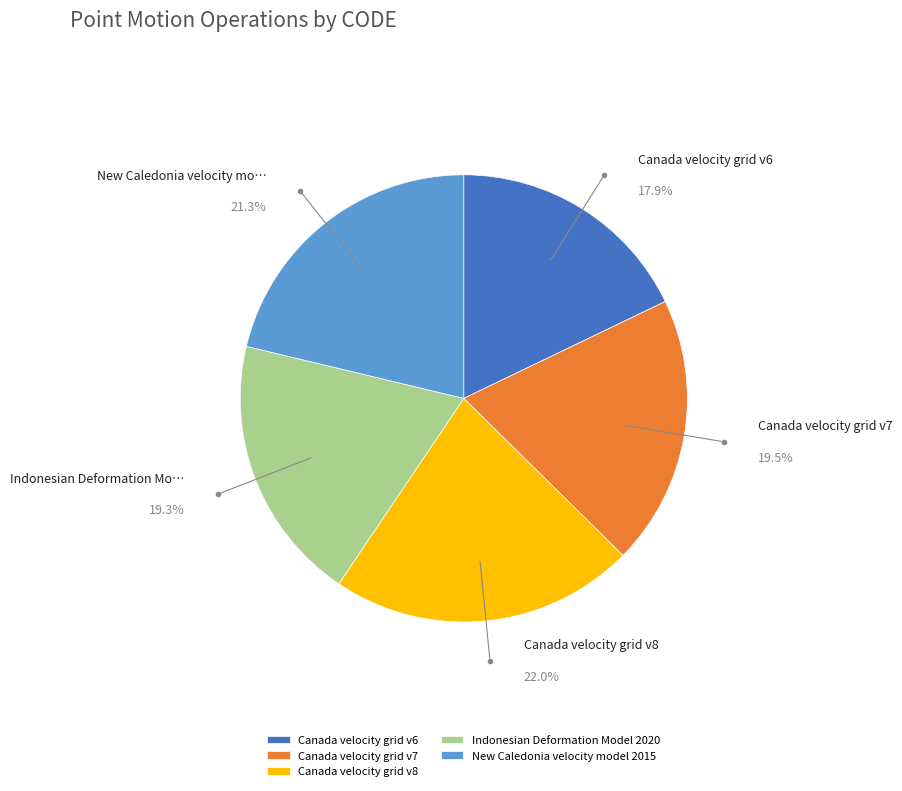

Which category has the biggest portion of the pie?

Canada velocity grid v8